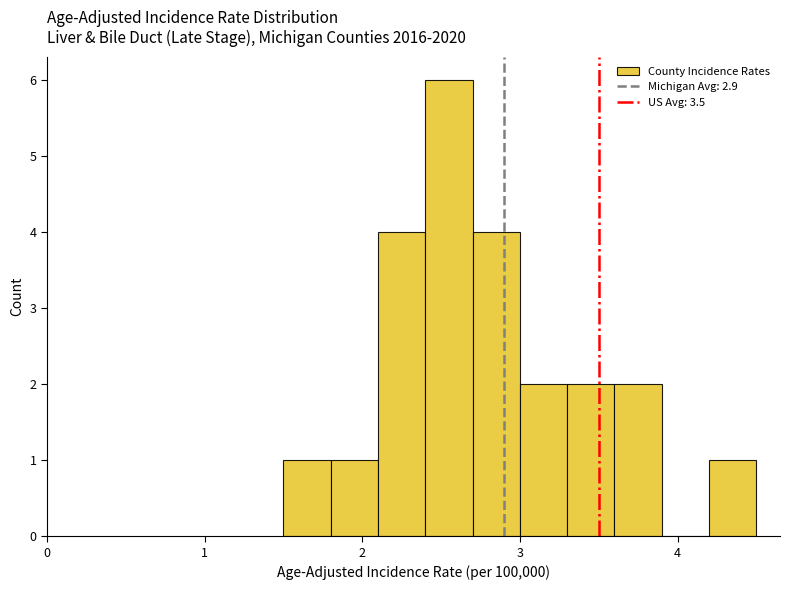

Read against the x-axis, roughly where is the centre of the tallest bar?

2.6